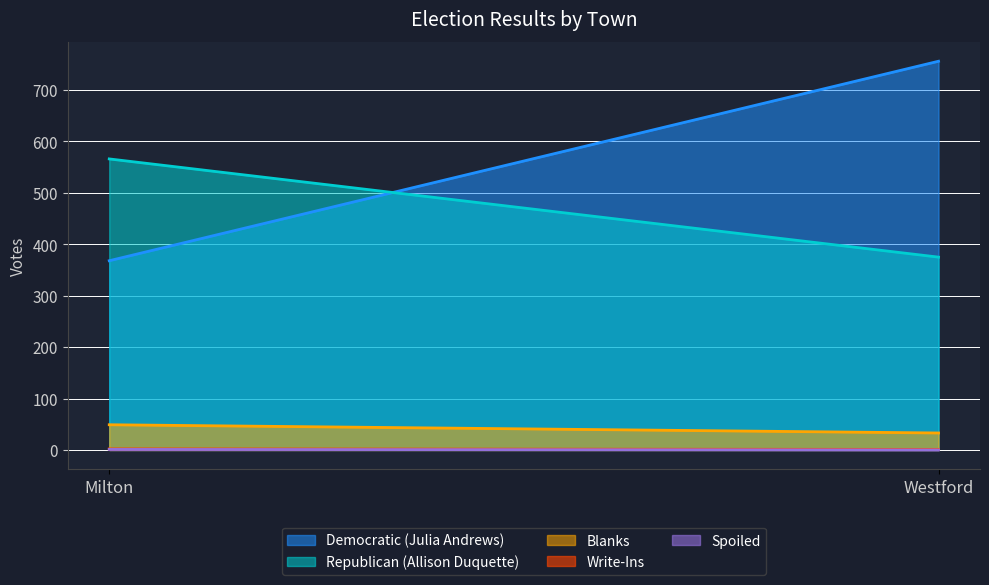

The Blanks series shows 33 at Westford. True or false?

True